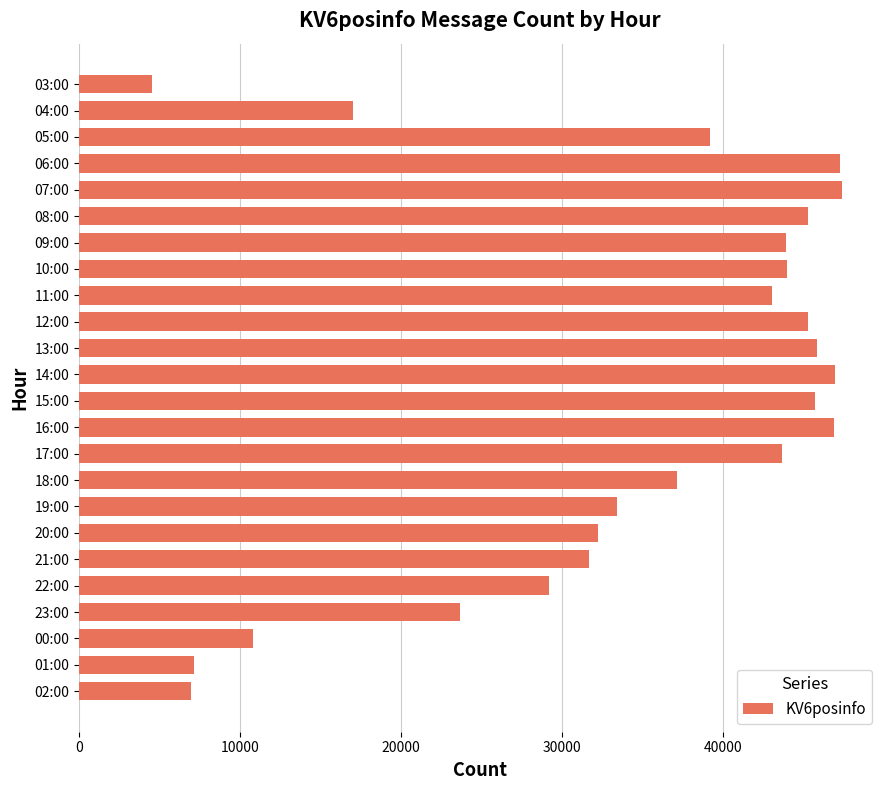

What value does the data have at 06:00, to the nearest 50?

47250